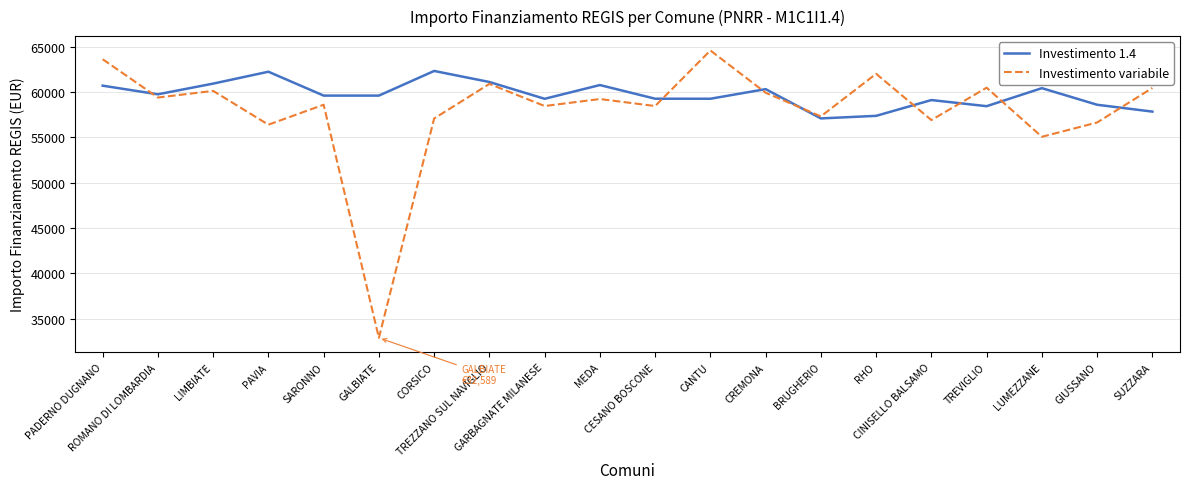

Does the chart have visible grid lines?

Yes